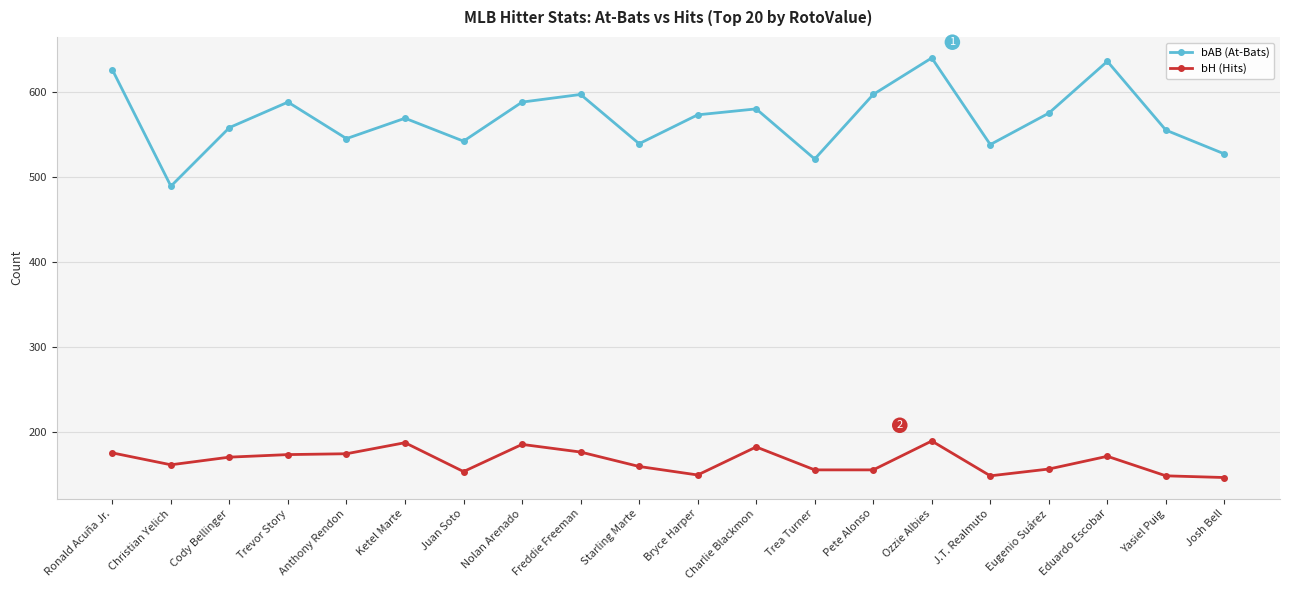

What is the approximate value of bH (Hits) at Eduardo Escobar?

171